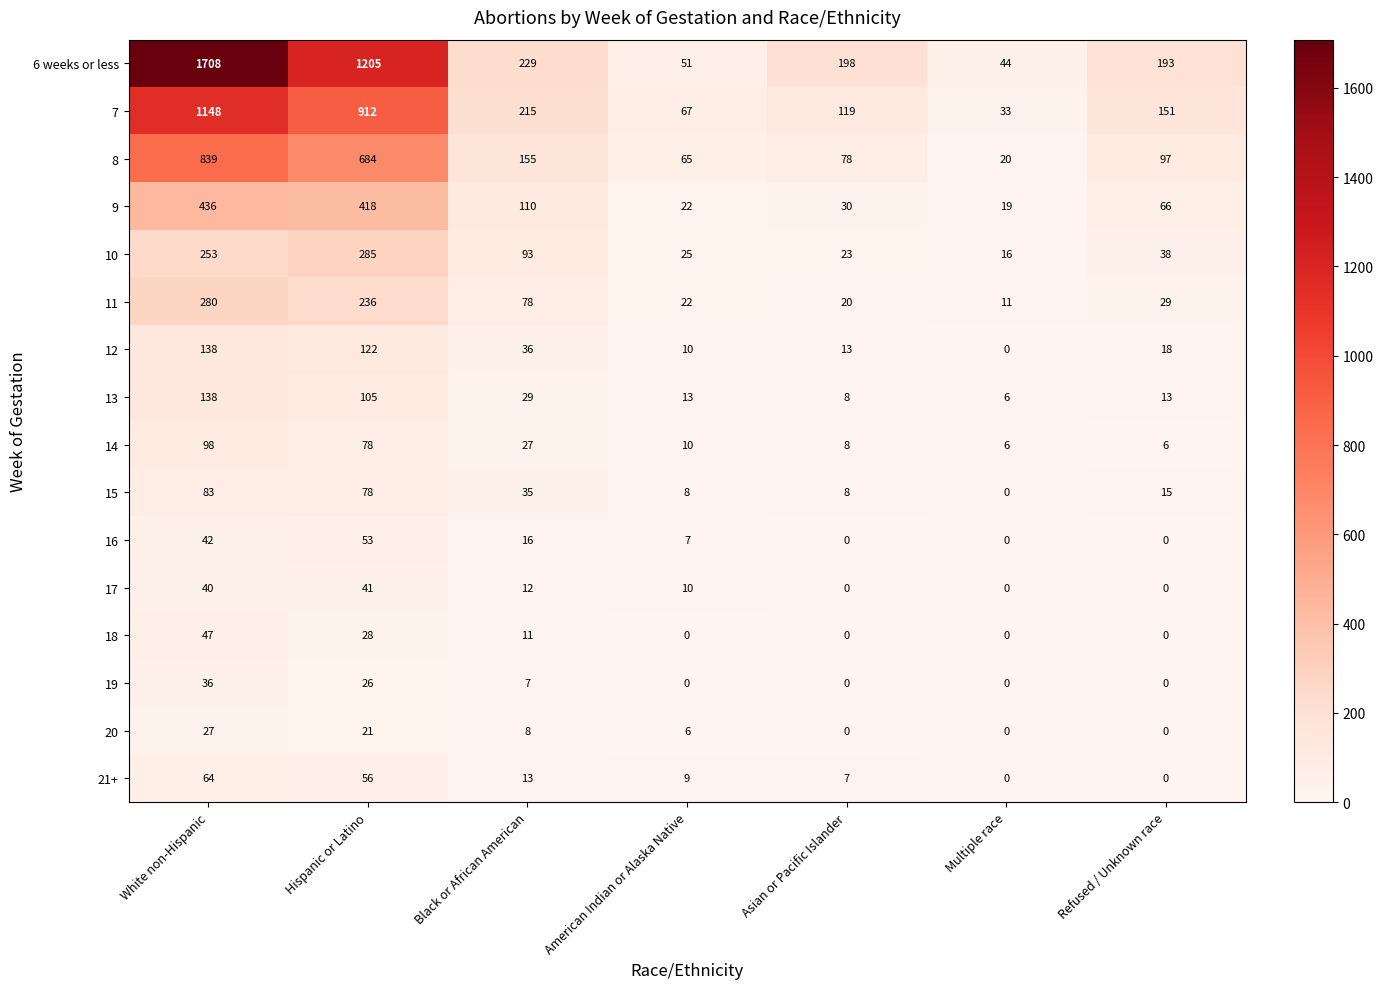

Rank the categories by 10 value from lowest to highest.

Multiple race, Asian or Pacific Islander, American Indian or Alaska Native, Refused / Unknown race, Black or African American, White non-Hispanic, Hispanic or Latino